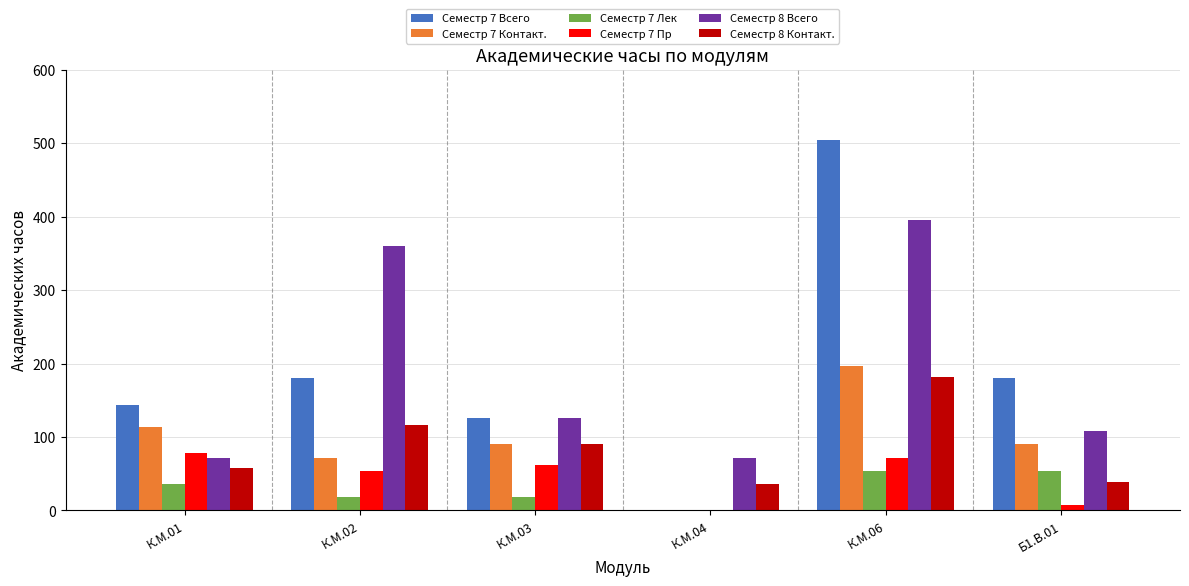

How many series are shown in this chart?

6